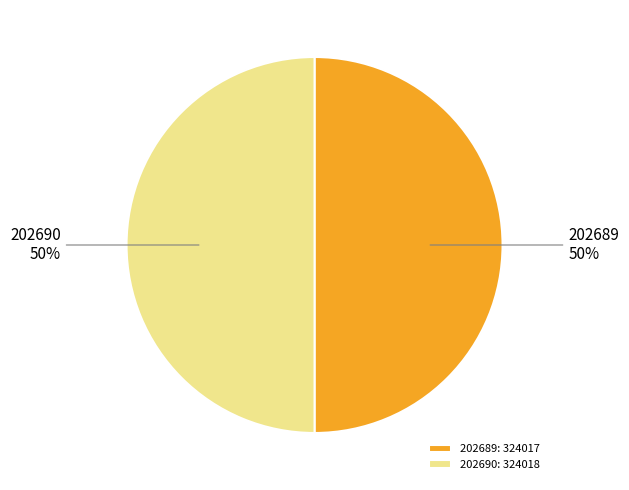

Do 202690 and 202689 together represent more than half of the pie?

Yes